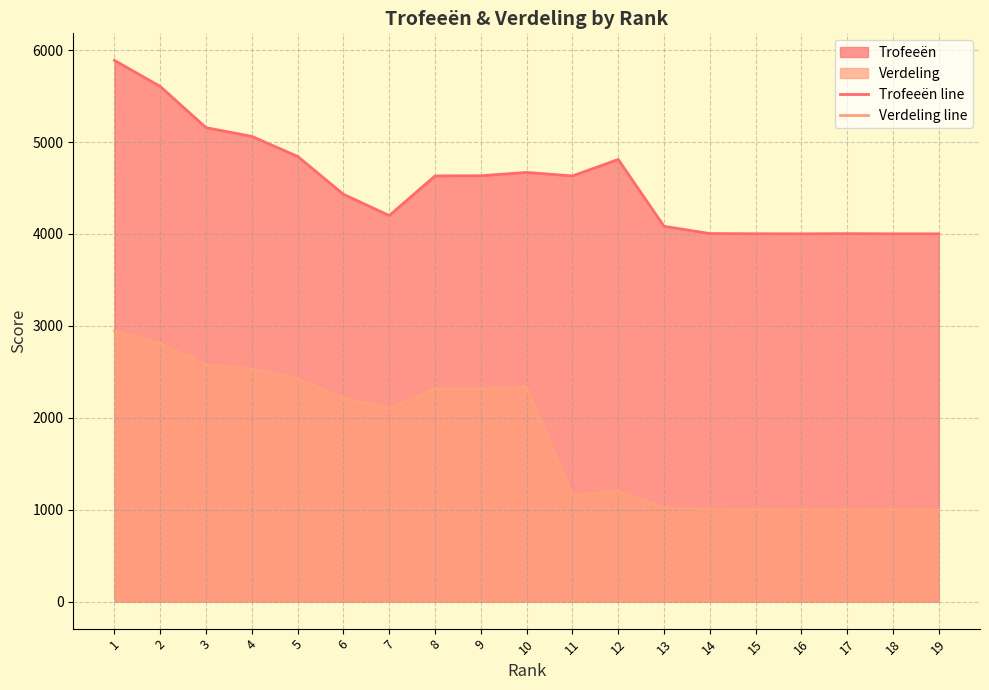

Reading left to right, transcribe all the data shown in this chart.

Trofeeën line: 1=5888	2=5604	3=5156	4=5061	5=4843	6=4431	7=4200	8=4631	9=4633	10=4669	11=4631	12=4810	13=4083	14=4004	15=4002	16=4001	17=4003	18=4001	19=4001
Verdeling line: 1=2944	2=2802	3=2578	4=2530	5=2421	6=2215	7=2100	8=2315	9=2316	10=2334	11=1157	12=1202	13=1020	14=1001	15=1000	16=1000	17=1000	18=1000	19=1000